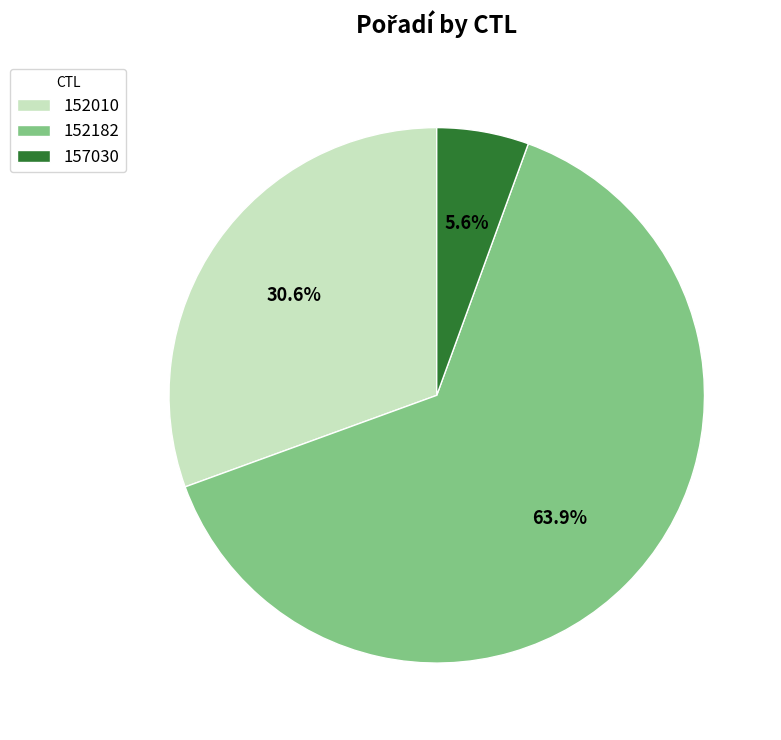

Which has a higher value, 152010 or 152182?

152182